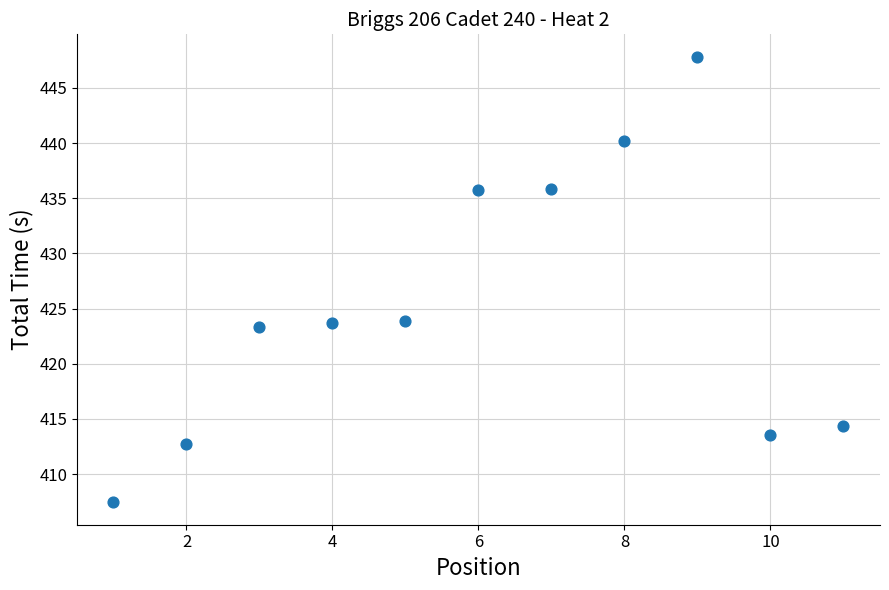

What is the average Y value?

425.3